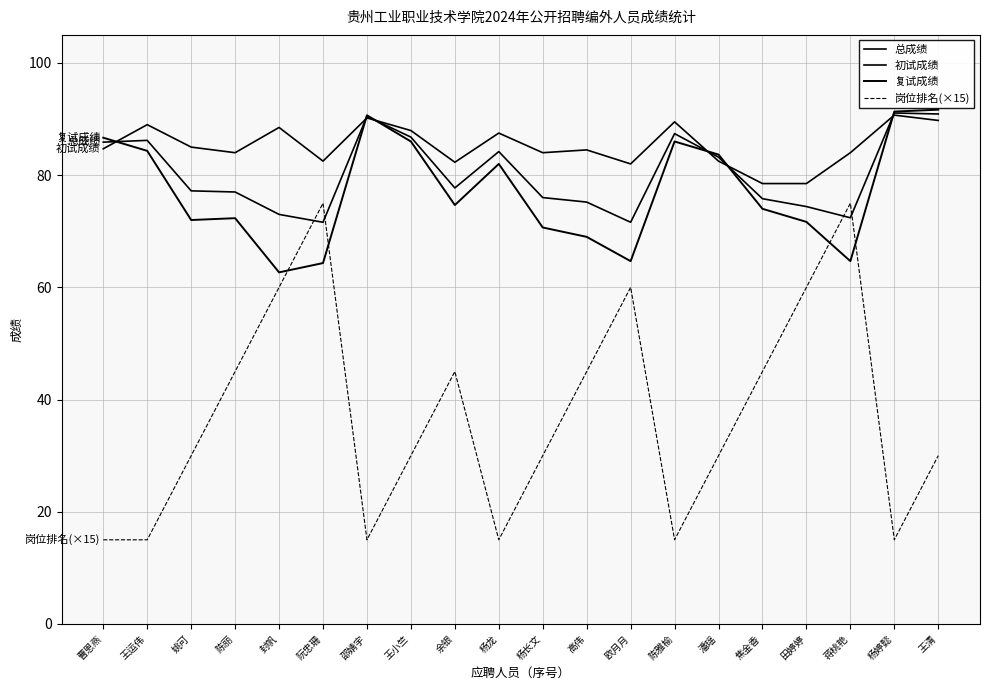

What is the difference between the second highest and minimum values in the 岗位排名(×15) series?

60.0